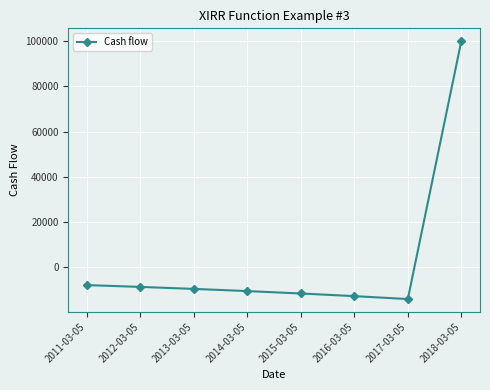

What is the difference between the second highest and second lowest values?

4884